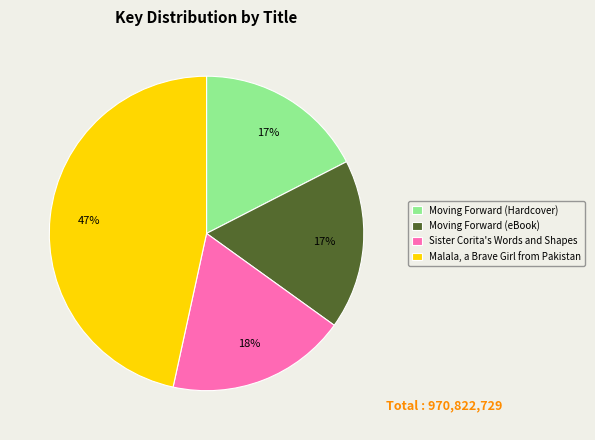

Which slice is the largest?

Malala, a Brave Girl from Pakistan